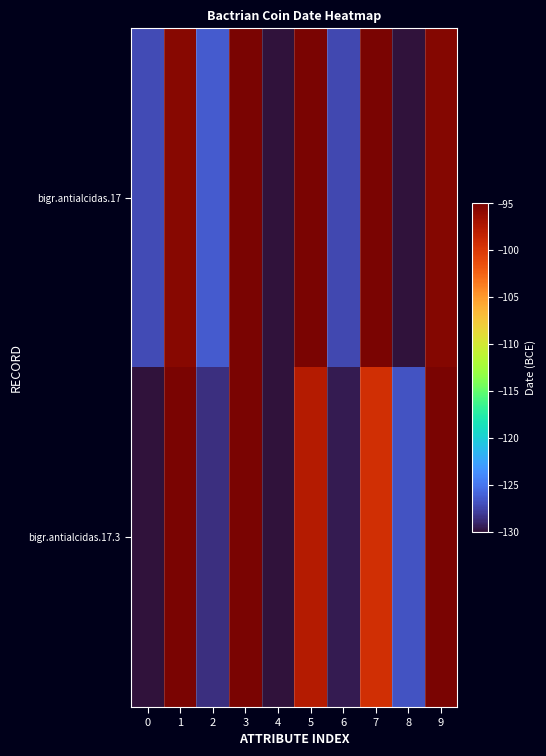

What is the total value across all series at 3?

-184.8